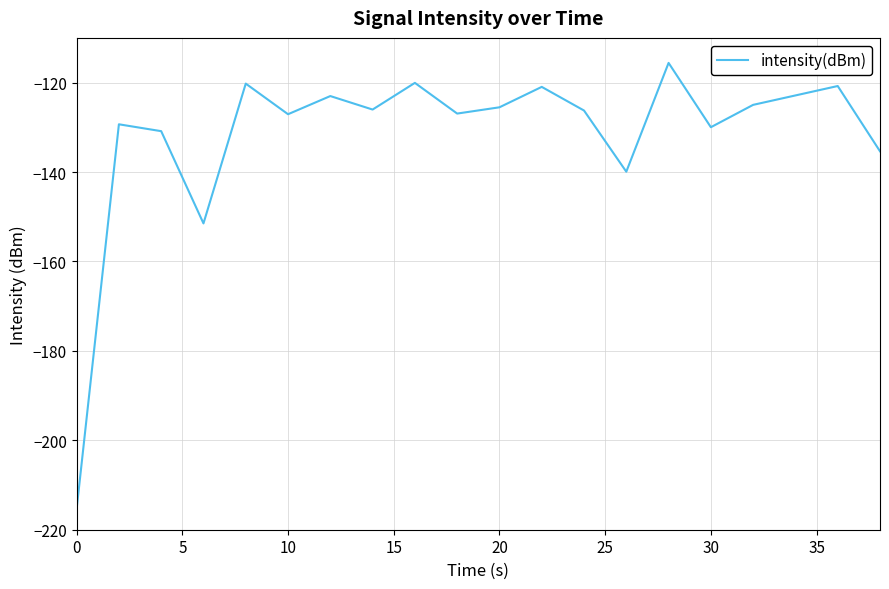

What is the sum of all values?

-2632.6